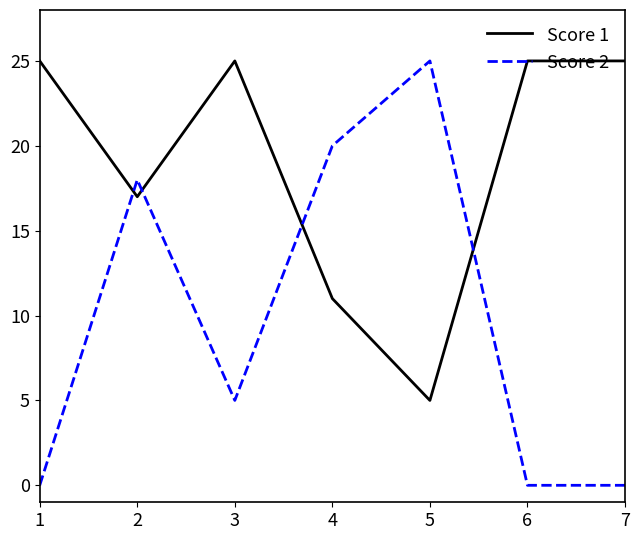

What is the difference between the maximum and minimum values in the Score 2 series?

25